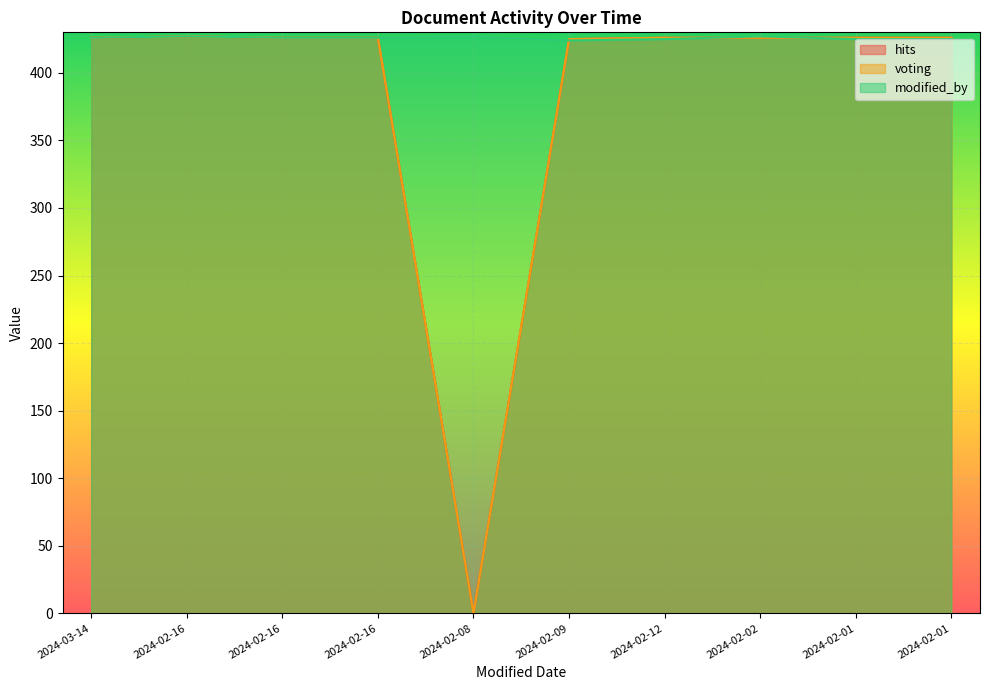

Which series has the widest spread of values?

hits